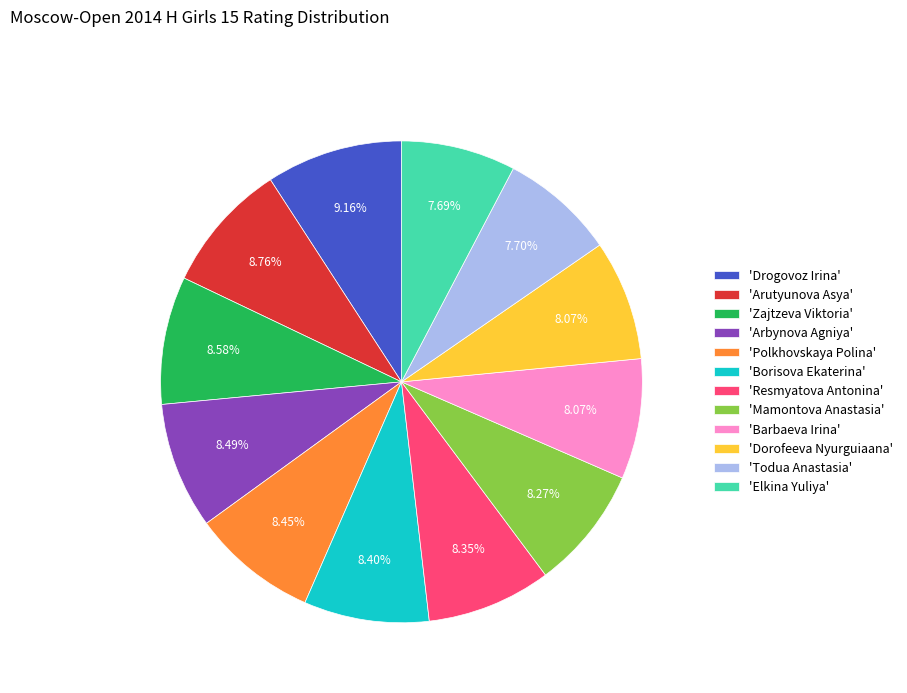

Does any single category account for the majority?

No